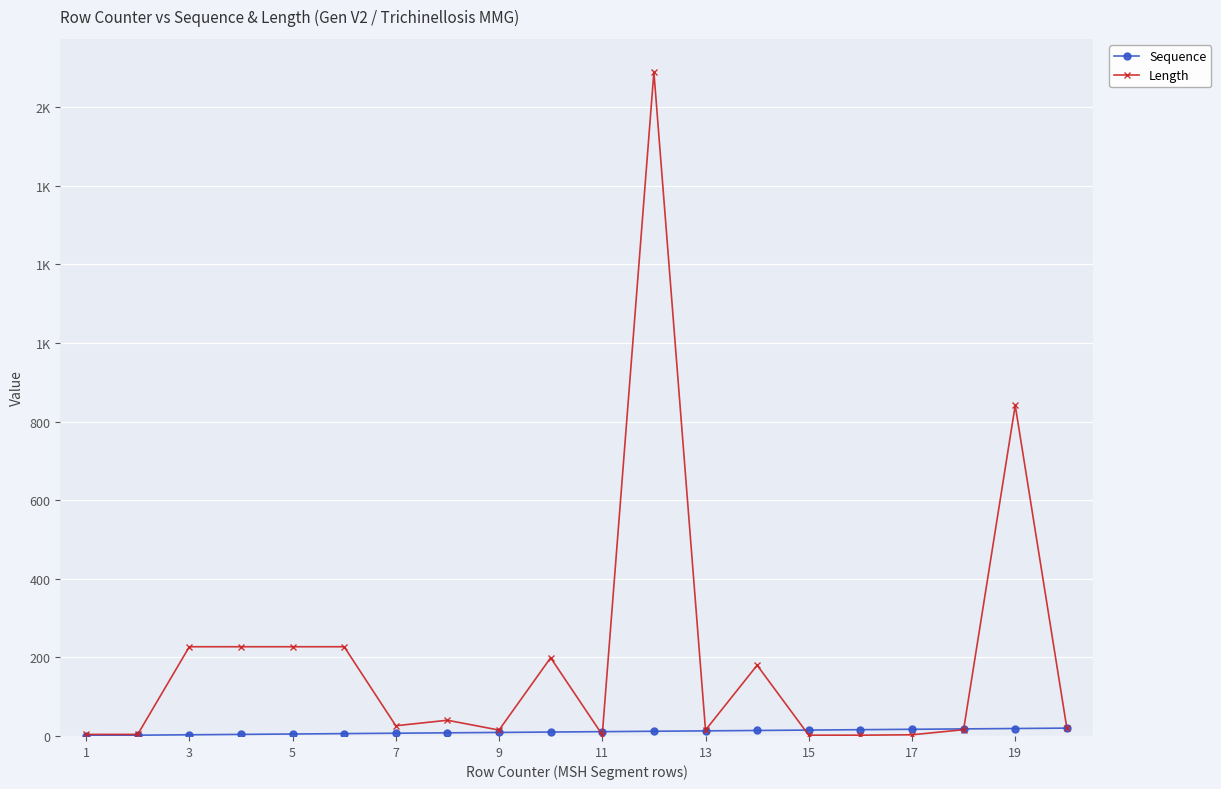

Is this an area chart (filled region under the line)?

No